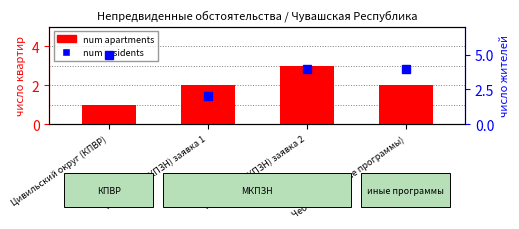

The value of num apartments at Чебоксары (иные программы) is 2. True or false?

True